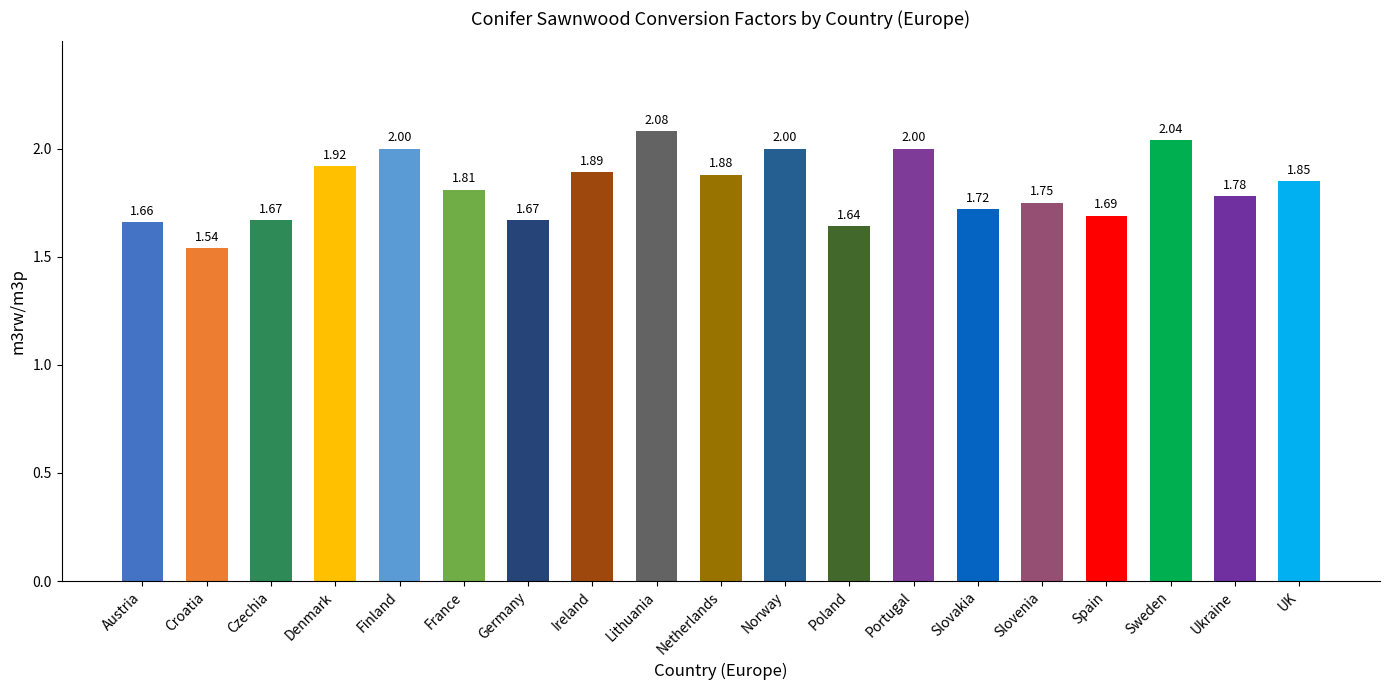

What is the sum of all values?

34.6